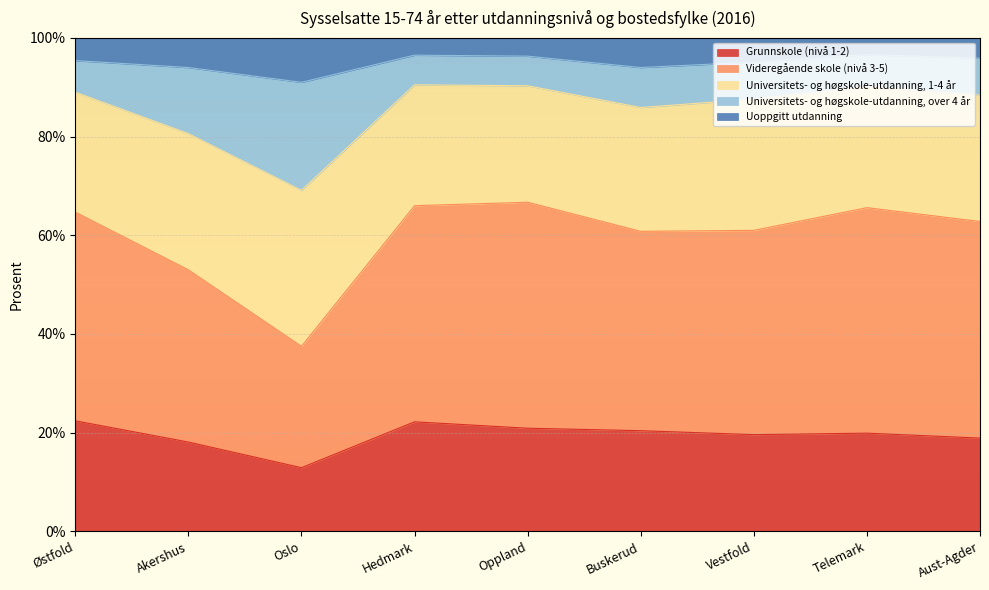

What is the difference between the maximum and minimum values in the Grunnskole (nivå 1-2) series?

9.5